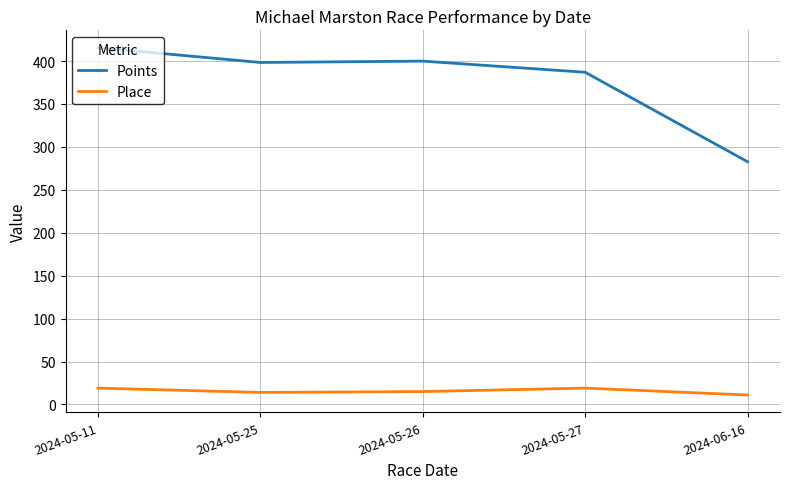

What is the smallest value displayed?

11.0